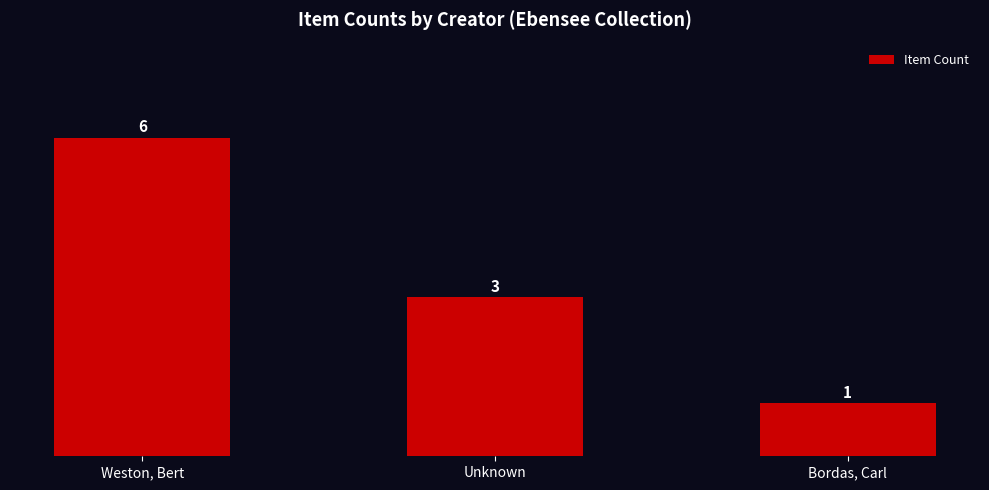

Rank the categories by value from highest to lowest.

Weston, Bert, Unknown, Bordas, Carl